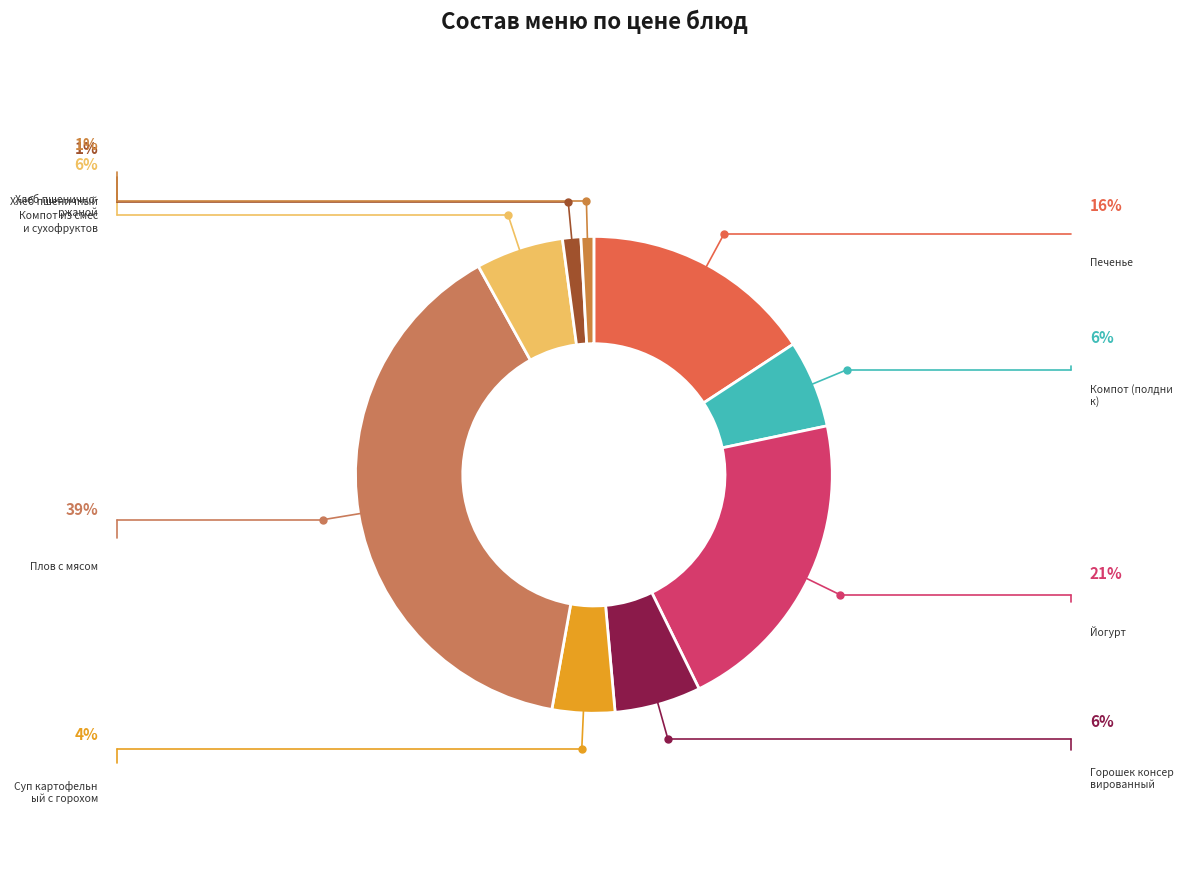

Count the number of slices in the pie.

9